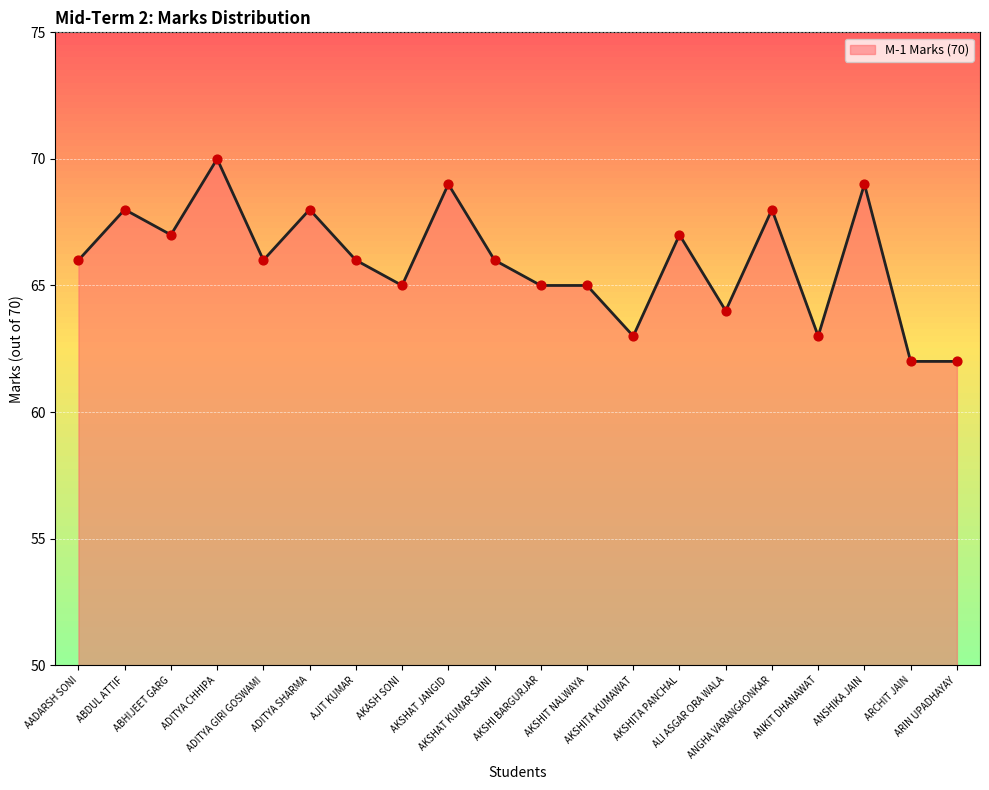

Approximately how many times larger is the value at AKSHITA PANCHAL compared to ADITYA CHHIPA?

1.0